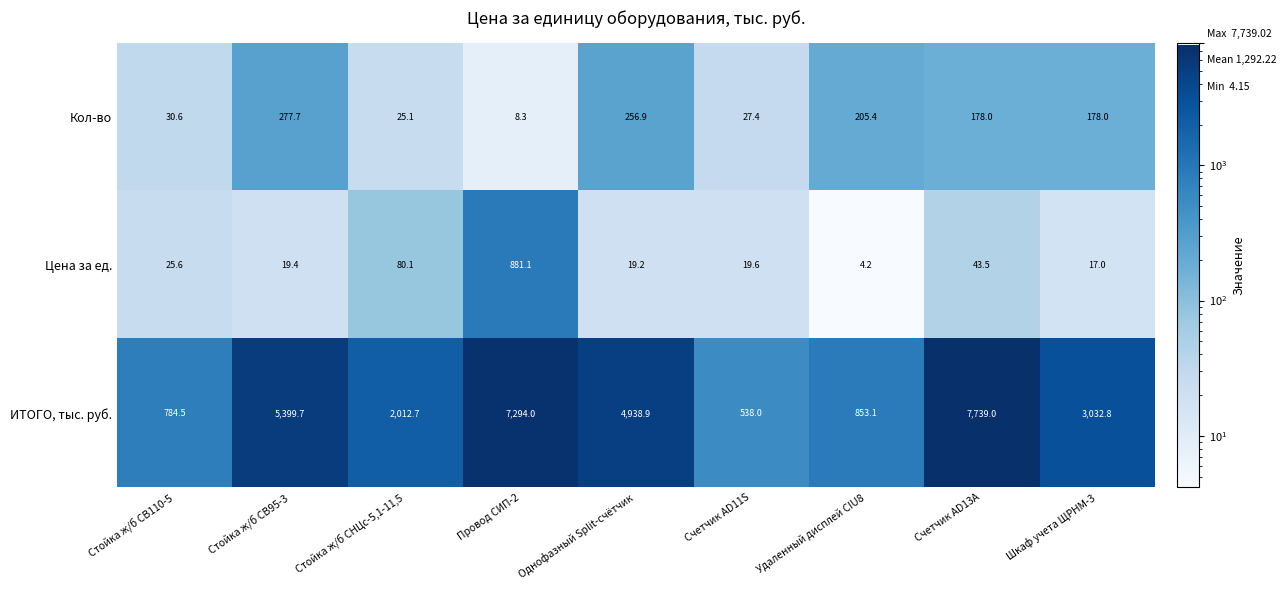

Which series has the largest total across all categories?

ИТОГО, тыс. руб.